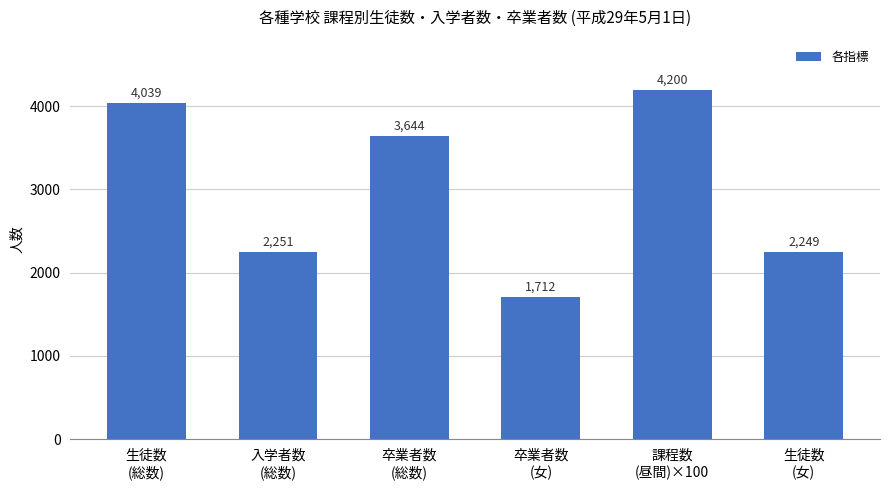

Is it true that the value at 生徒数
(総数) is 4039?

True